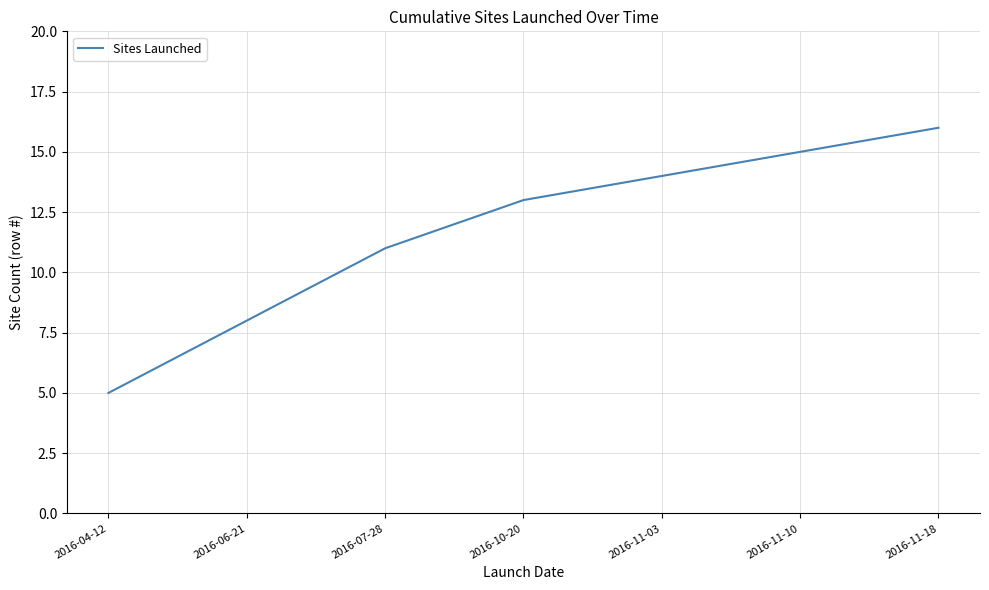

What is the sum of all values?

82